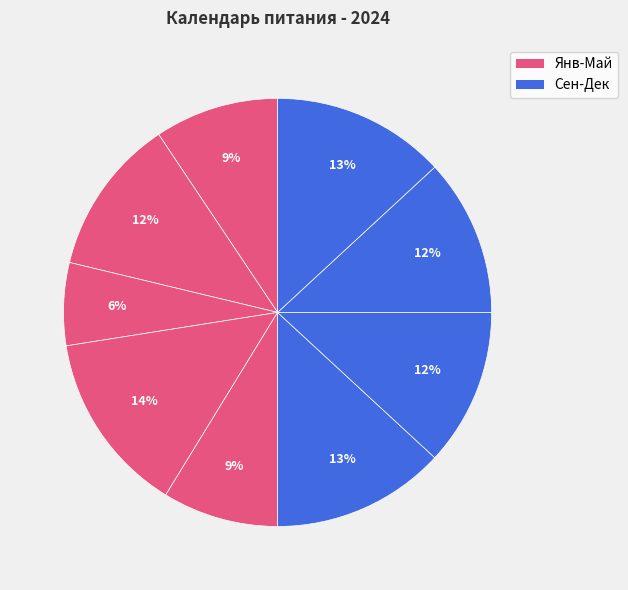

How many slices are in this pie chart?

9